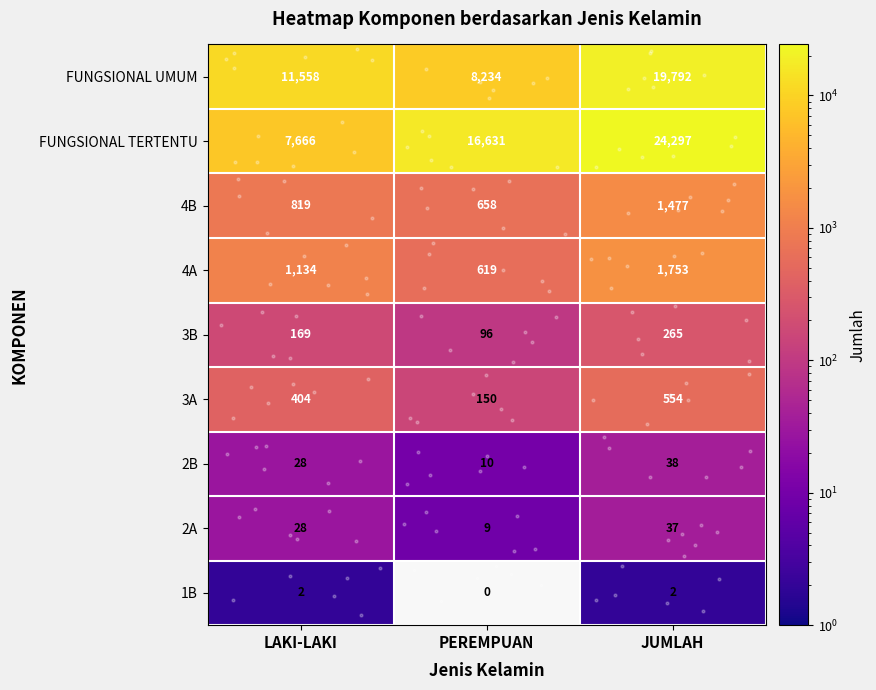

How many series are shown in this chart?

9